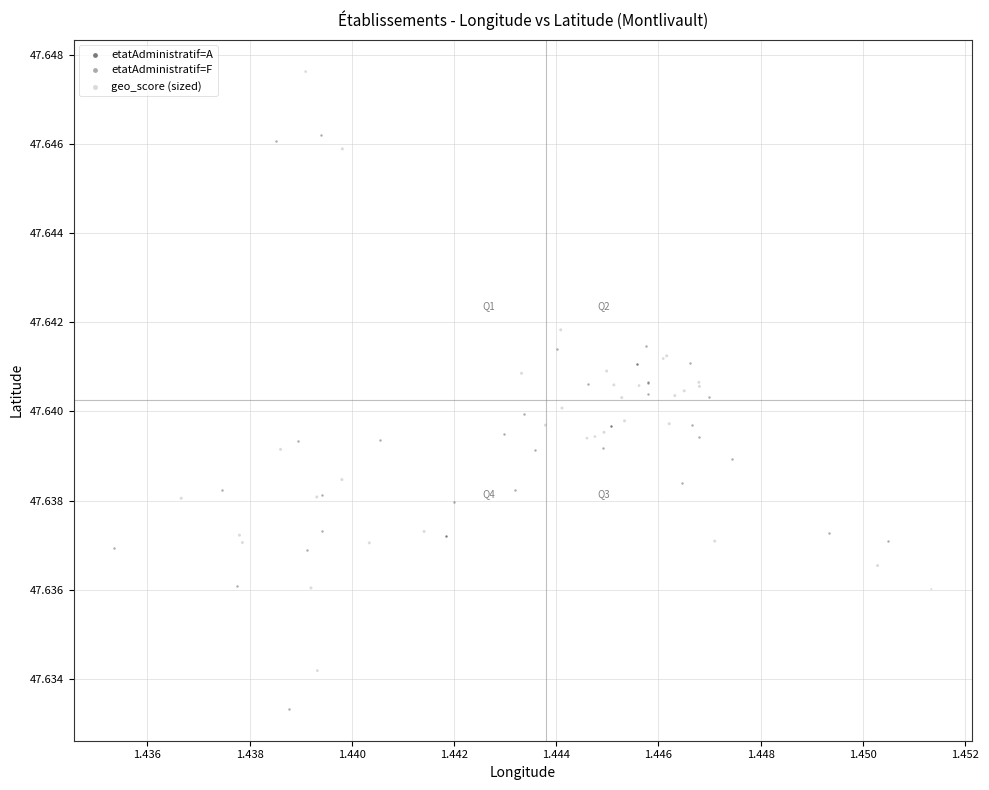

Which series contains the highest Y value?

geo_score (sized)